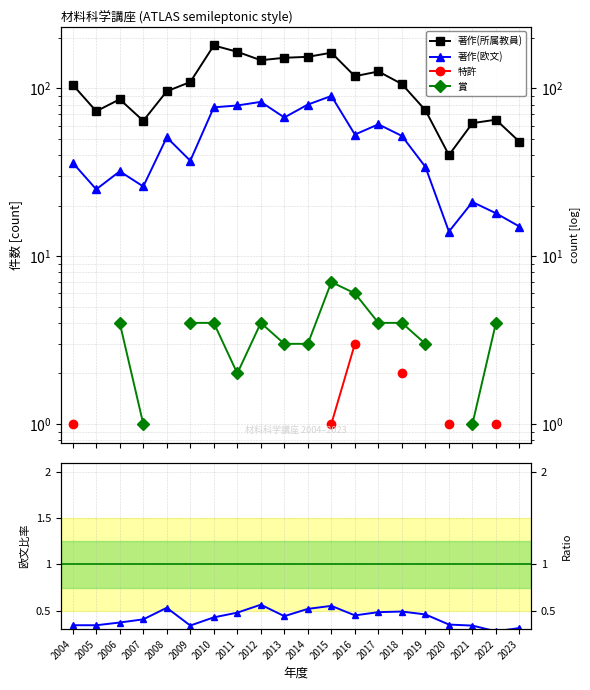

Which series changed the most between 2012 and 2023?

著作(所属教員)